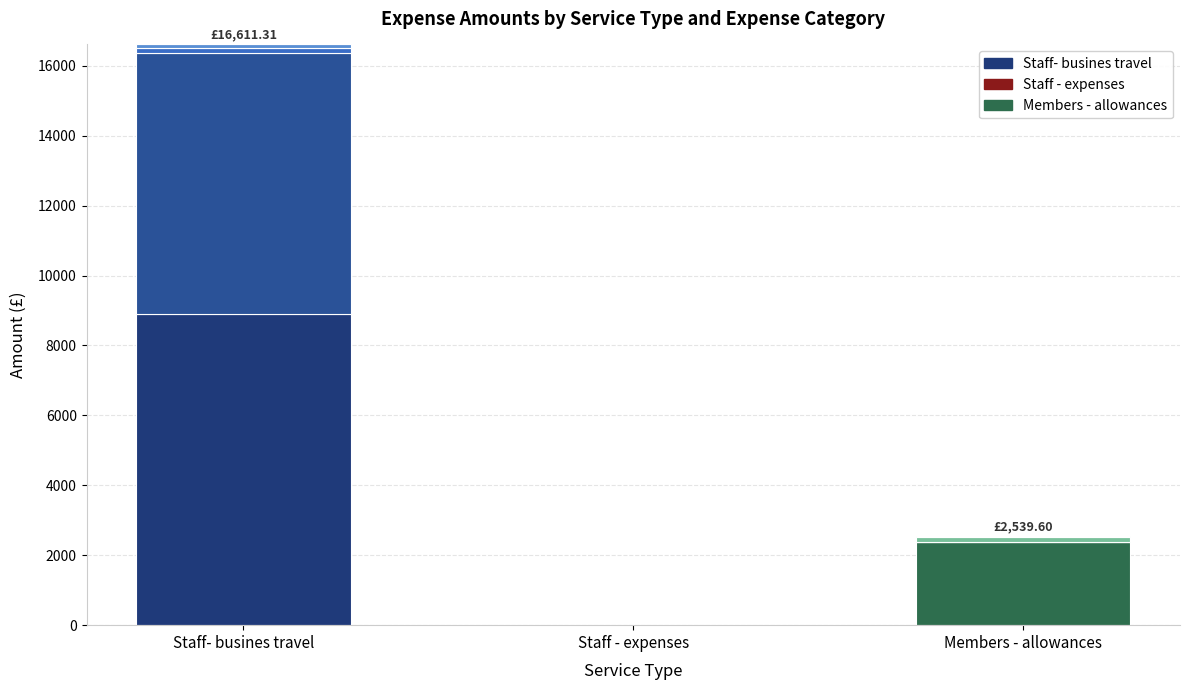

What is the label of the 3rd bar from the left?

Members - allowances